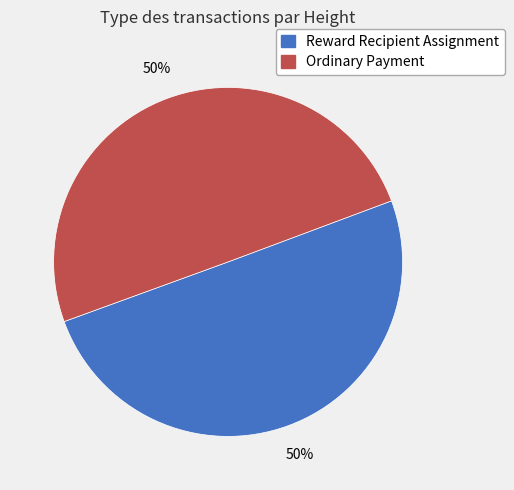

To the nearest percent, what is the combined percentage of Reward Recipient Assignment and Ordinary Payment?

100%